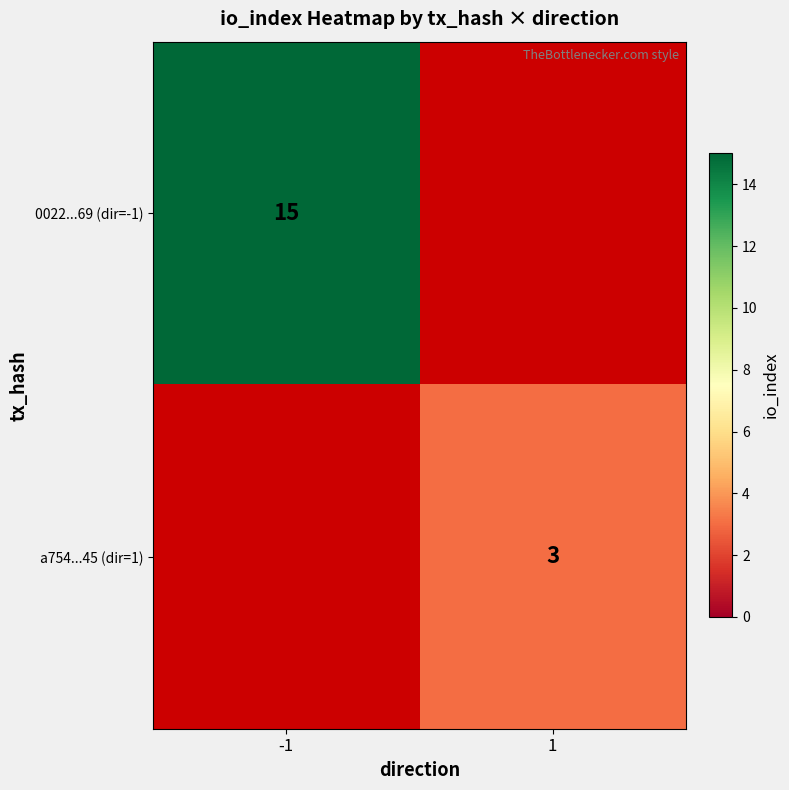

The value of 0022...69 (dir=-1) at -1 is 15. True or false?

True